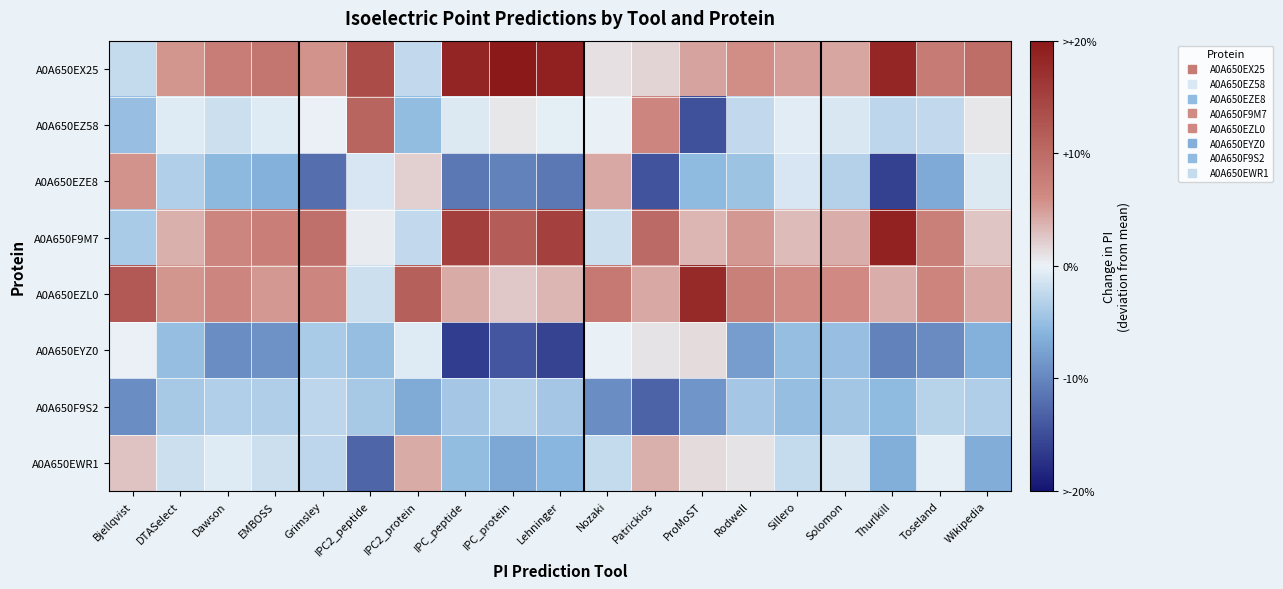

Reading right to left, extract all data points from this chart.

A0A650EX25: Wikipedia=0.5	Toseland=0.4	Thurlkill=0.9	Solomon=0.2	Sillero=0.2	Rodwell=0.3	ProMoST=0.2	Patrickios=0.1	Nozaki=0.1	Lehninger=0.9	IPC_protein=1.0	IPC_peptide=0.9	IPC2_protein=-0.1	IPC2_peptide=0.7	Grimsley=0.3	EMBOSS=0.4	Dawson=0.4	DTASelect=0.3	Bjellqvist=-0.1
A0A650EZ58: Wikipedia=0.0	Toseland=-0.1	Thurlkill=-0.1	Solomon=-0.1	Sillero=-0.0	Rodwell=-0.1	ProMoST=-0.7	Patrickios=0.3	Nozaki=-0.0	Lehninger=-0.0	IPC_protein=0.0	IPC_peptide=-0.0	IPC2_protein=-0.3	IPC2_peptide=0.5	Grimsley=0.0	EMBOSS=-0.0	Dawson=-0.1	DTASelect=-0.0	Bjellqvist=-0.2
A0A650EZE8: Wikipedia=-0.0	Toseland=-0.3	Thurlkill=-0.8	Solomon=-0.2	Sillero=-0.1	Rodwell=-0.2	ProMoST=-0.3	Patrickios=-0.7	Nozaki=0.2	Lehninger=-0.6	IPC_protein=-0.5	IPC_peptide=-0.6	IPC2_protein=0.1	IPC2_peptide=-0.1	Grimsley=-0.6	EMBOSS=-0.3	Dawson=-0.3	DTASelect=-0.2	Bjellqvist=0.3
A0A650F9M7: Wikipedia=0.1	Toseland=0.4	Thurlkill=0.9	Solomon=0.2	Sillero=0.2	Rodwell=0.3	ProMoST=0.2	Patrickios=0.5	Nozaki=-0.1	Lehninger=0.8	IPC_protein=0.6	IPC_peptide=0.8	IPC2_protein=-0.1	IPC2_peptide=0.0	Grimsley=0.5	EMBOSS=0.4	Dawson=0.3	DTASelect=0.2	Bjellqvist=-0.2
A0A650EZL0: Wikipedia=0.2	Toseland=0.3	Thurlkill=0.2	Solomon=0.3	Sillero=0.3	Rodwell=0.4	ProMoST=0.9	Patrickios=0.2	Nozaki=0.4	Lehninger=0.2	IPC_protein=0.1	IPC_peptide=0.2	IPC2_protein=0.6	IPC2_peptide=-0.1	Grimsley=0.3	EMBOSS=0.3	Dawson=0.3	DTASelect=0.3	Bjellqvist=0.6
A0A650EYZ0: Wikipedia=-0.3	Toseland=-0.5	Thurlkill=-0.5	Solomon=-0.2	Sillero=-0.3	Rodwell=-0.4	ProMoST=0.1	Patrickios=0.0	Nozaki=-0.0	Lehninger=-0.8	IPC_protein=-0.7	IPC_peptide=-0.8	IPC2_protein=-0.0	IPC2_peptide=-0.3	Grimsley=-0.2	EMBOSS=-0.5	Dawson=-0.5	DTASelect=-0.3	Bjellqvist=0.0
A0A650F9S2: Wikipedia=-0.2	Toseland=-0.2	Thurlkill=-0.3	Solomon=-0.2	Sillero=-0.3	Rodwell=-0.2	ProMoST=-0.4	Patrickios=-0.7	Nozaki=-0.5	Lehninger=-0.2	IPC_protein=-0.2	IPC_peptide=-0.2	IPC2_protein=-0.3	IPC2_peptide=-0.2	Grimsley=-0.1	EMBOSS=-0.2	Dawson=-0.2	DTASelect=-0.2	Bjellqvist=-0.5
A0A650EWR1: Wikipedia=-0.3	Toseland=-0.0	Thurlkill=-0.3	Solomon=-0.1	Sillero=-0.1	Rodwell=0.0	ProMoST=0.1	Patrickios=0.2	Nozaki=-0.1	Lehninger=-0.3	IPC_protein=-0.4	IPC_peptide=-0.3	IPC2_protein=0.2	IPC2_peptide=-0.6	Grimsley=-0.1	EMBOSS=-0.1	Dawson=-0.0	DTASelect=-0.1	Bjellqvist=0.1